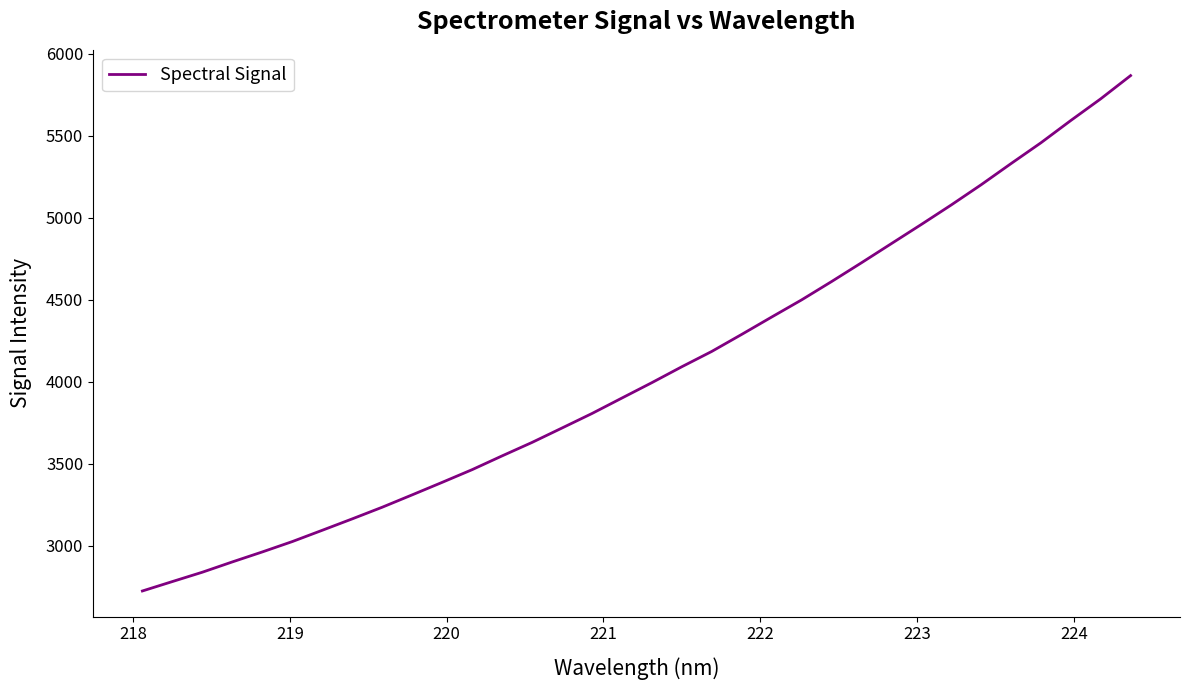

What is the difference between the maximum and minimum values?

3142.3